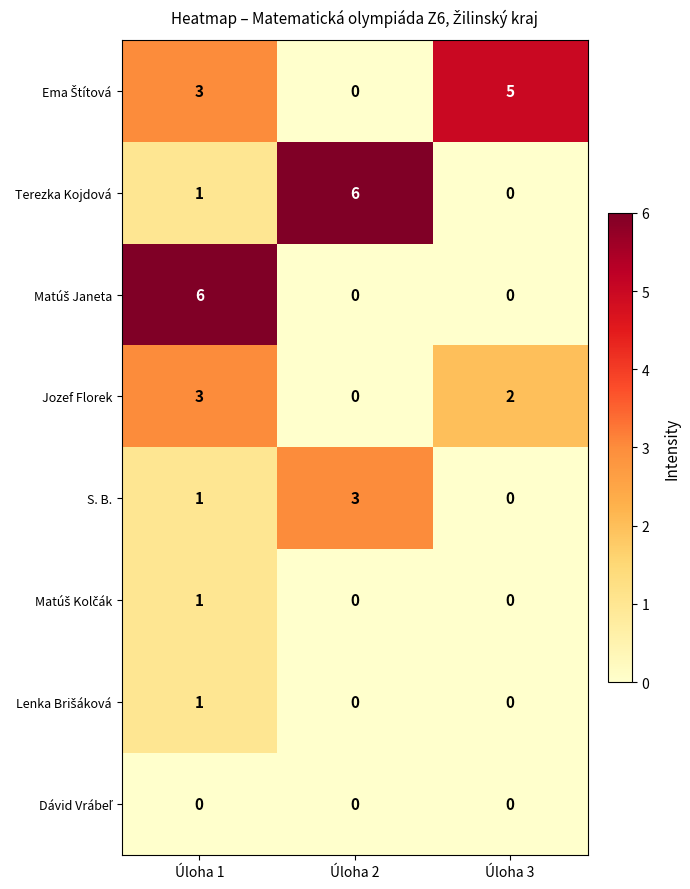

What is the sum of all S. B. values?

4